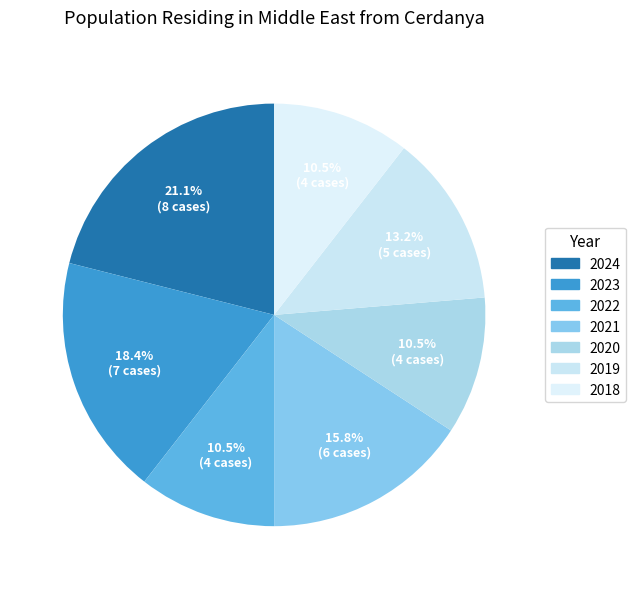

What percentage is the 2018 slice, to the nearest percent?

11%